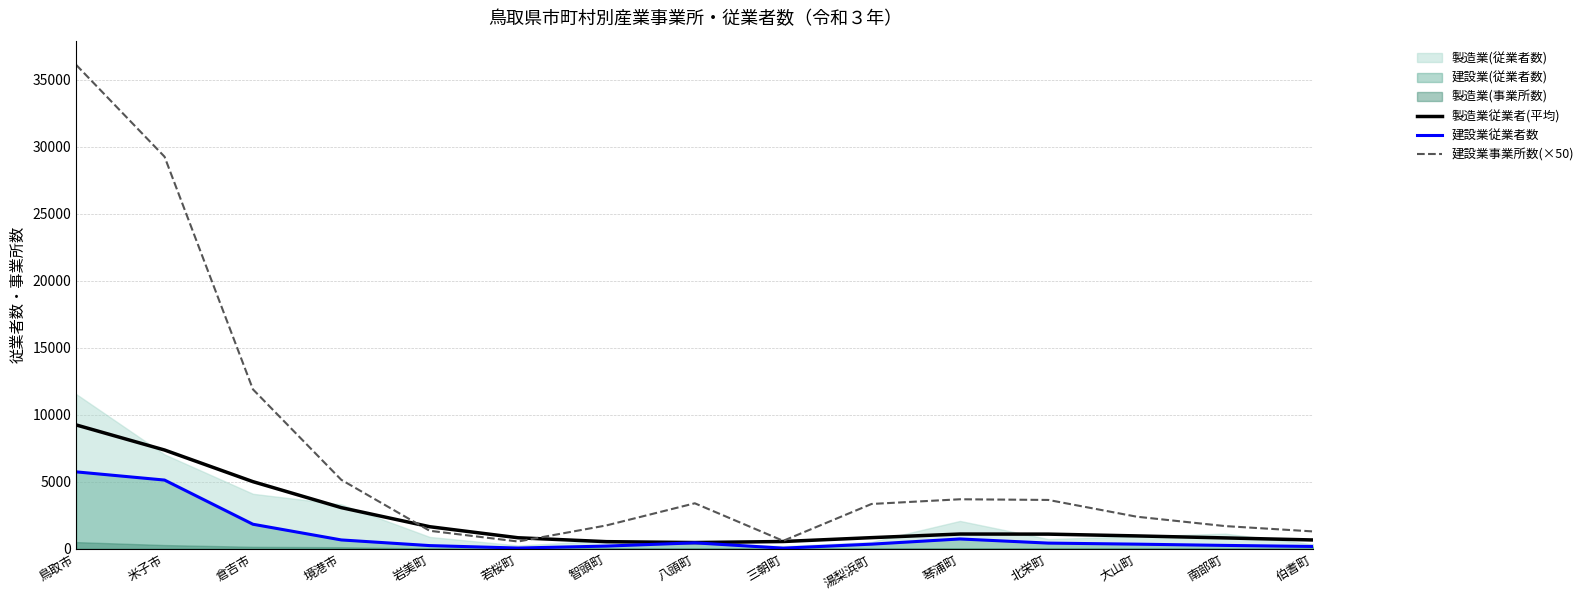

What is the difference between the 製造業従業者(平均) values at 大山町 and 伯耆町?

304.1